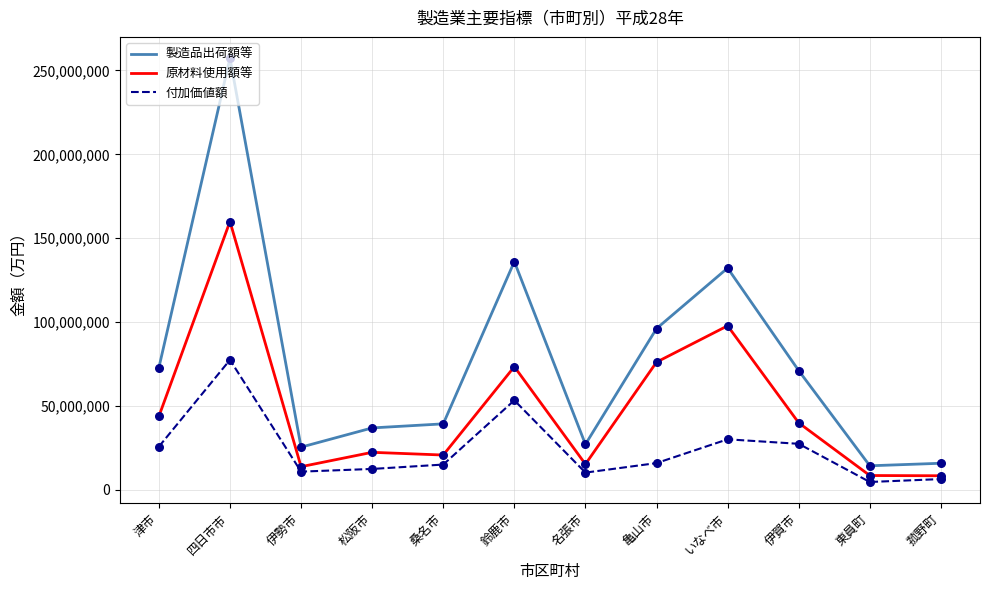

Is the value of 原材料使用額等 at 名張市 greater than the value of 付加価値額 at 菰野町?

Yes